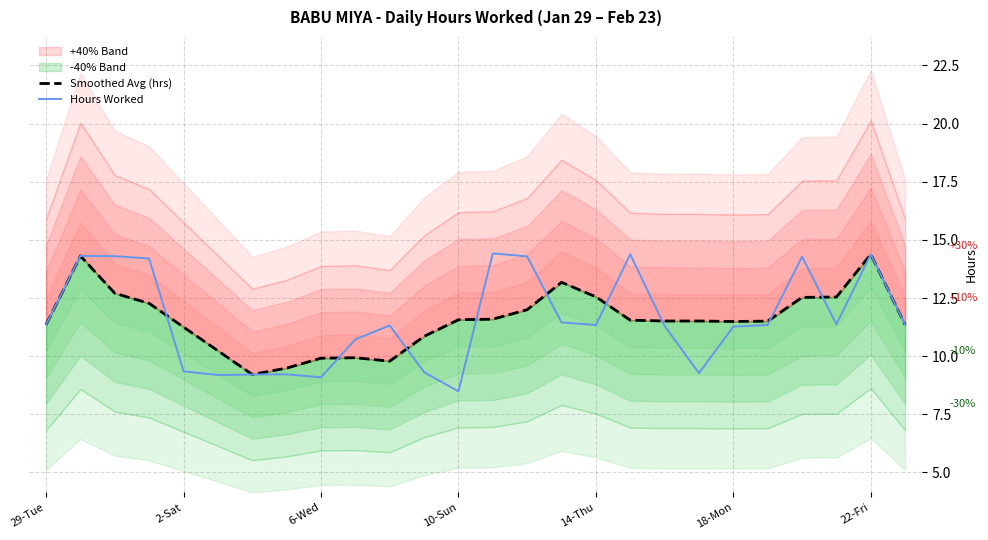

The value of Hours Worked at 29-Tue is 15.0. True or false?

False